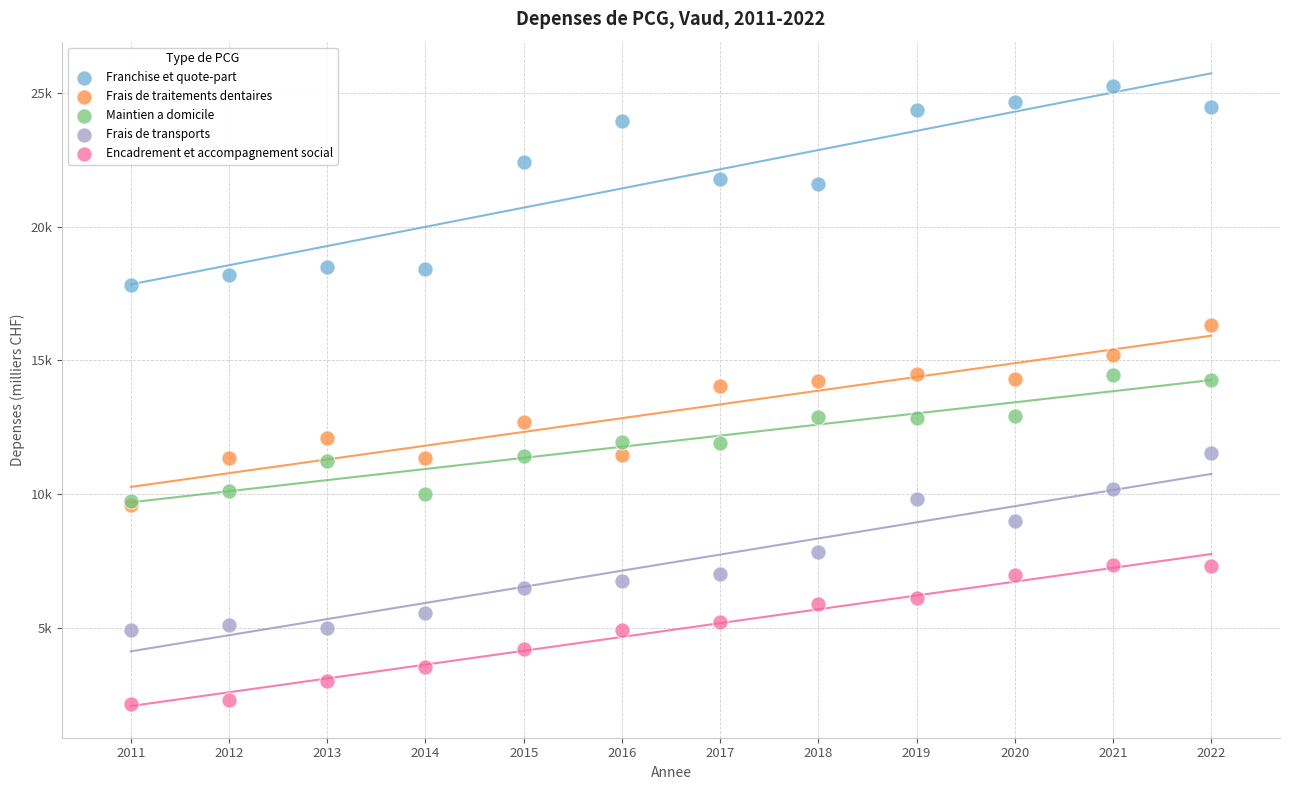

Which series reaches the minimum Y coordinate?

Encadrement et accompagnement social